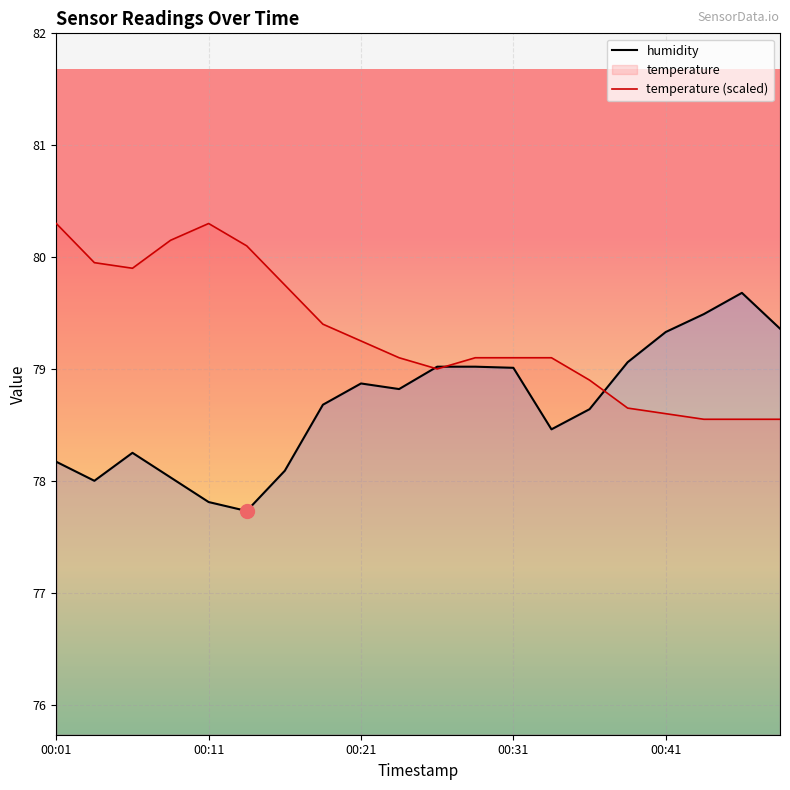

At how many categories does at least one series exceed 80?

4